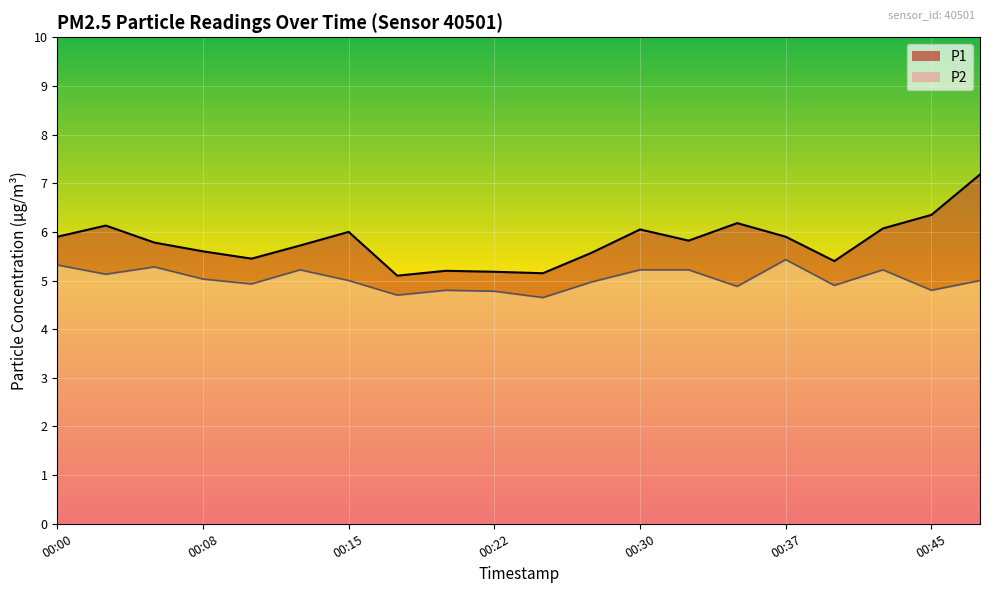

Is it true that P2 equals 1.2 at 00:22?

False